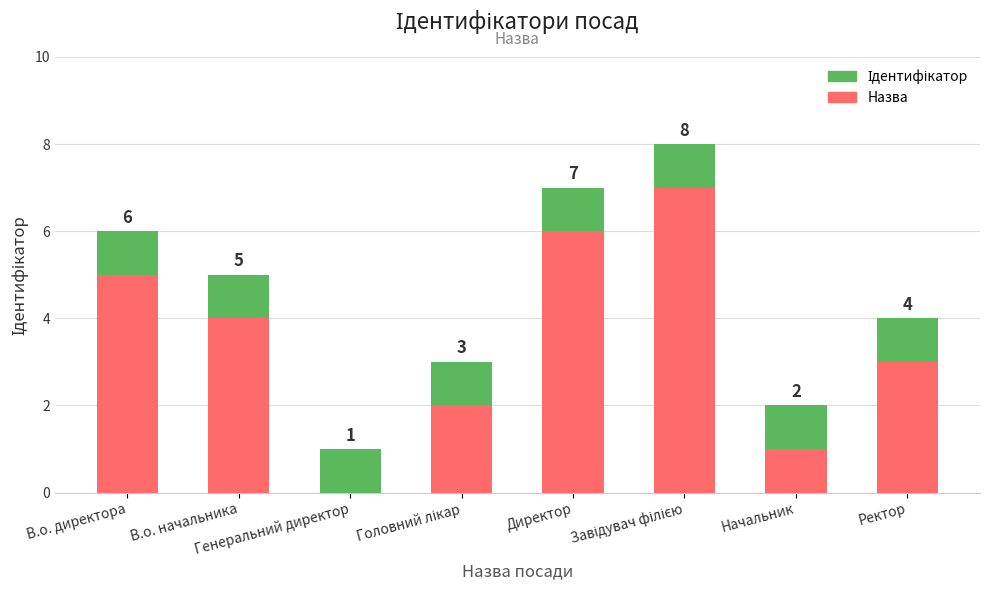

What is the sum of all Назва values?

28